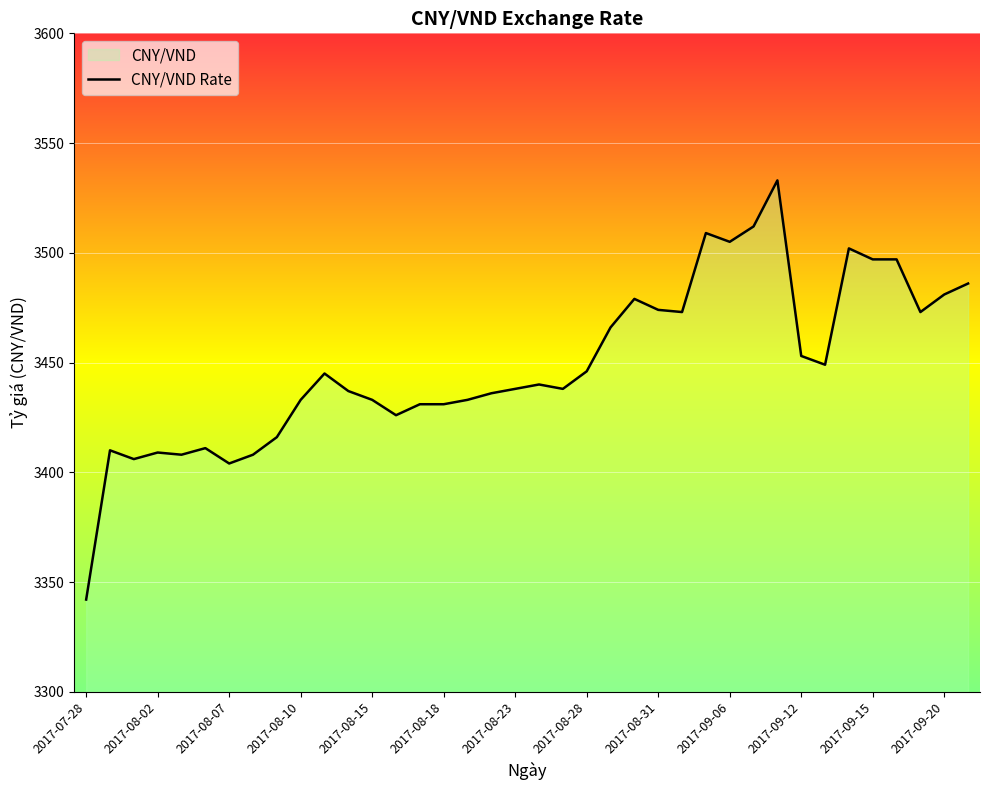

What is the approximate value at 20, to the nearest 10?

3440